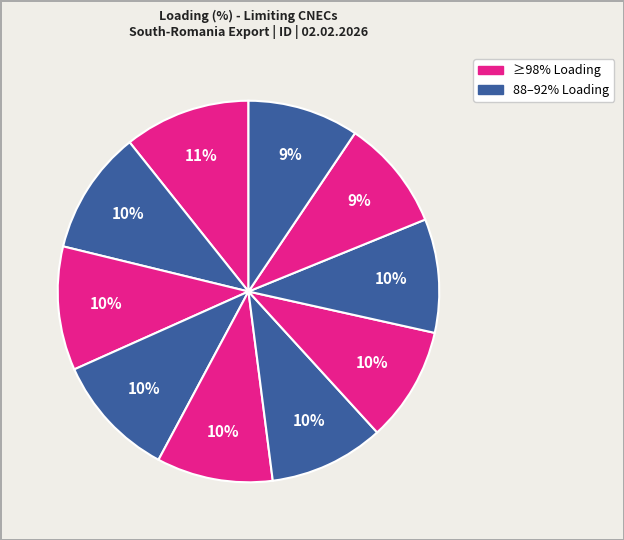

Count the number of slices in the pie.

10